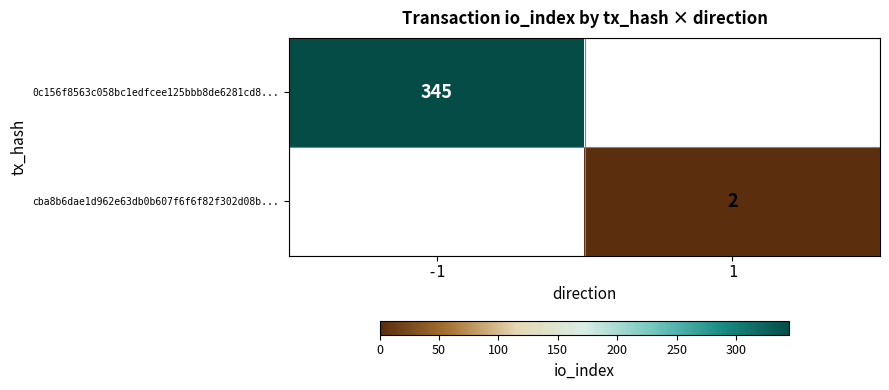

How many data points does each series have?

2